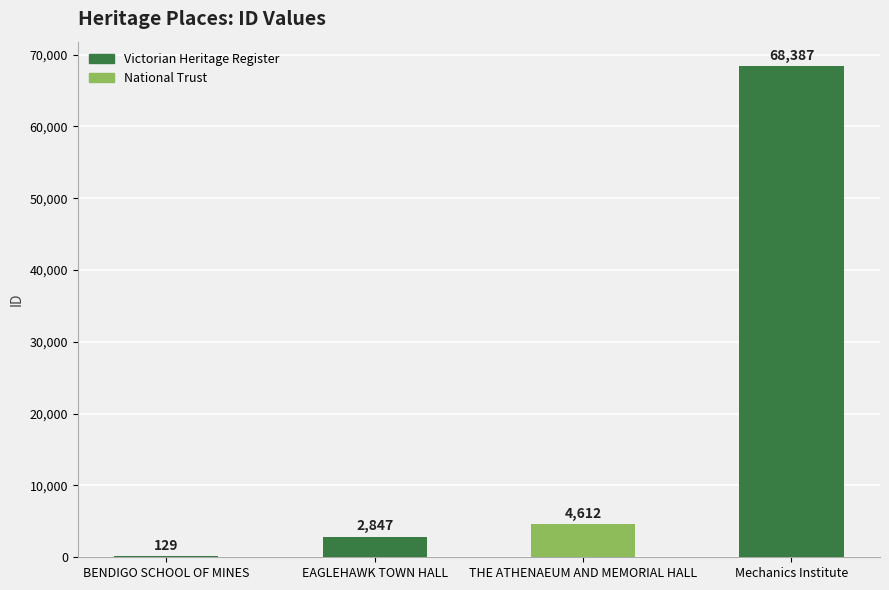

Which has a higher value, EAGLEHAWK TOWN HALL or THE ATHENAEUM AND MEMORIAL HALL?

THE ATHENAEUM AND MEMORIAL HALL